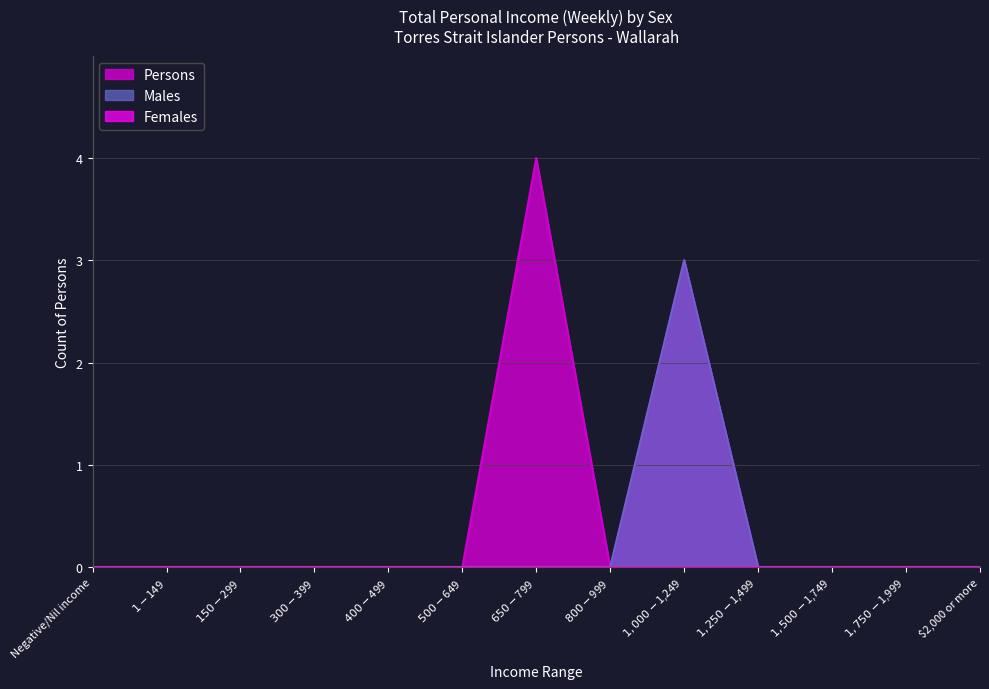

What is the maximum value shown in the chart?

4